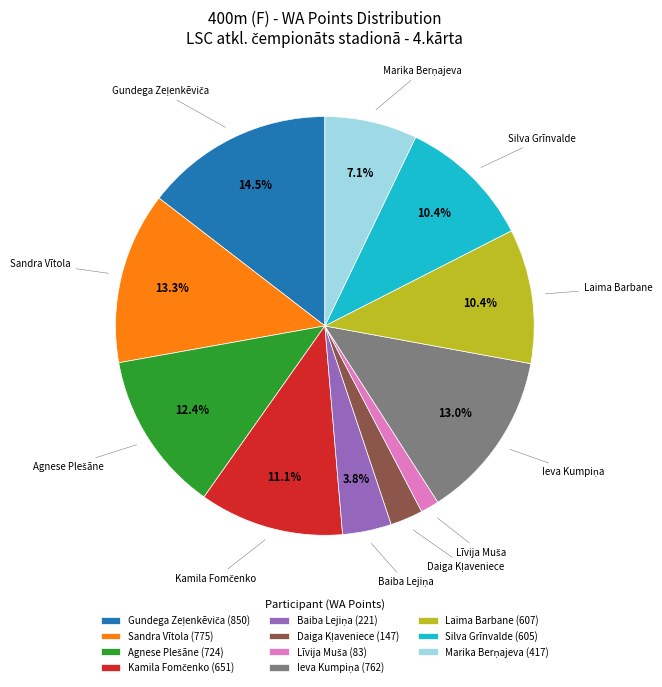

Is there a majority slice in this chart?

No